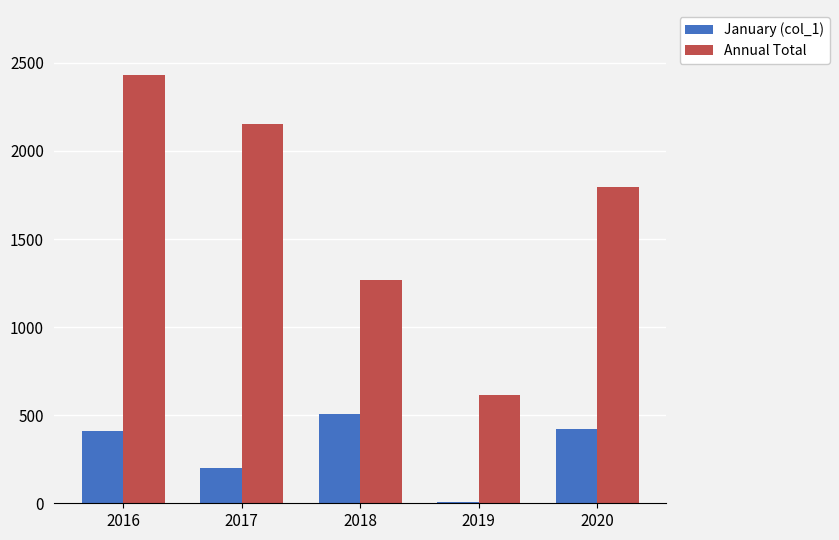

Which series changed the most between 2016 and 2017?

Annual Total